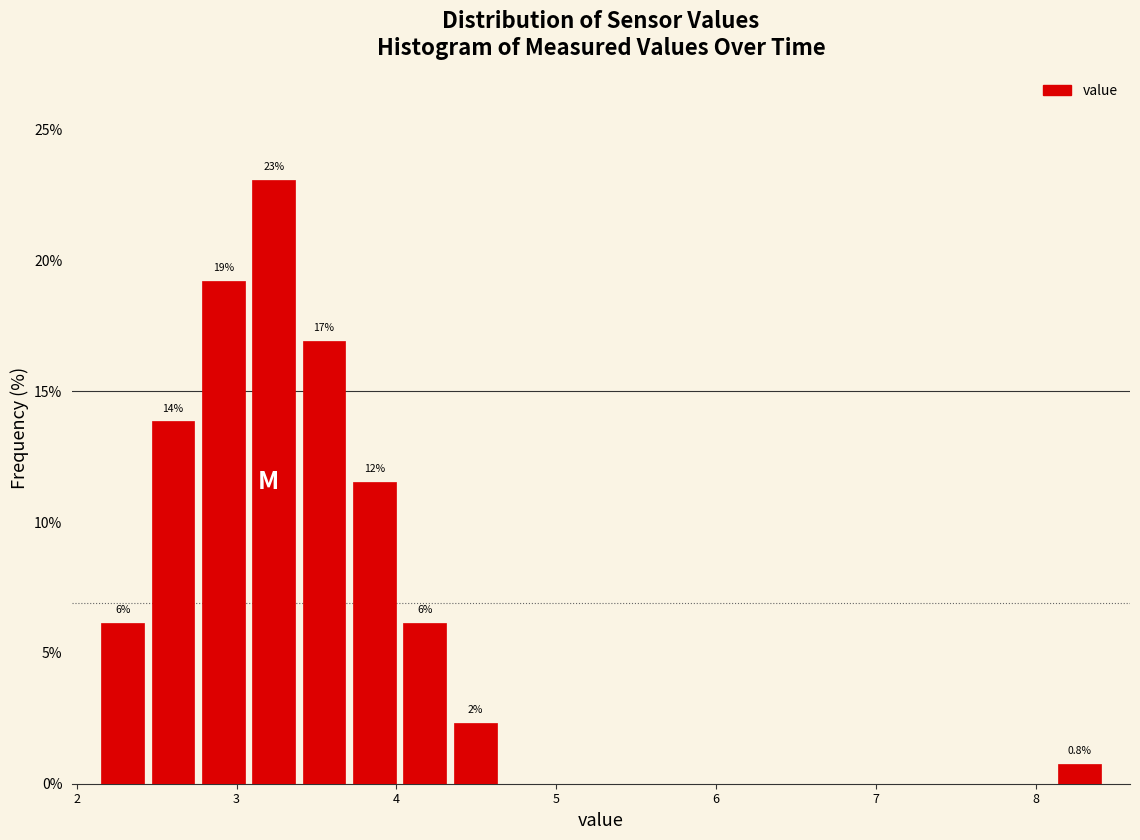

Around what value on the x-axis is the tallest bar? Give the approximate position of its centre, as read against the axis.

3.2